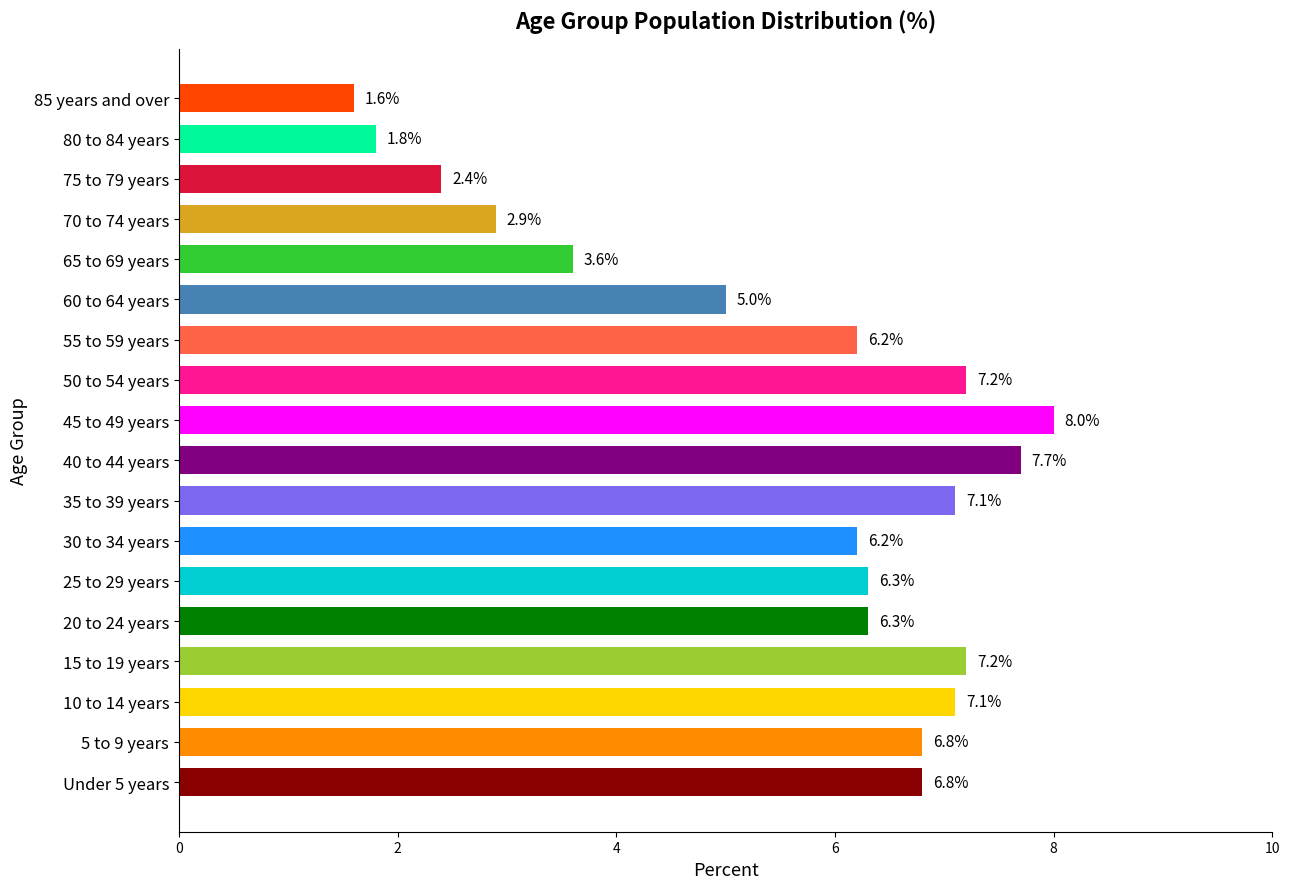

Reading top to bottom, list all the values displayed in this chart.

85 years and over=1.6	80 to 84 years=1.8	75 to 79 years=2.4	70 to 74 years=2.9	65 to 69 years=3.6	60 to 64 years=5.0	55 to 59 years=6.2	50 to 54 years=7.2	45 to 49 years=8.0	40 to 44 years=7.7	35 to 39 years=7.1	30 to 34 years=6.2	25 to 29 years=6.3	20 to 24 years=6.3	15 to 19 years=7.2	10 to 14 years=7.1	5 to 9 years=6.8	Under 5 years=6.8